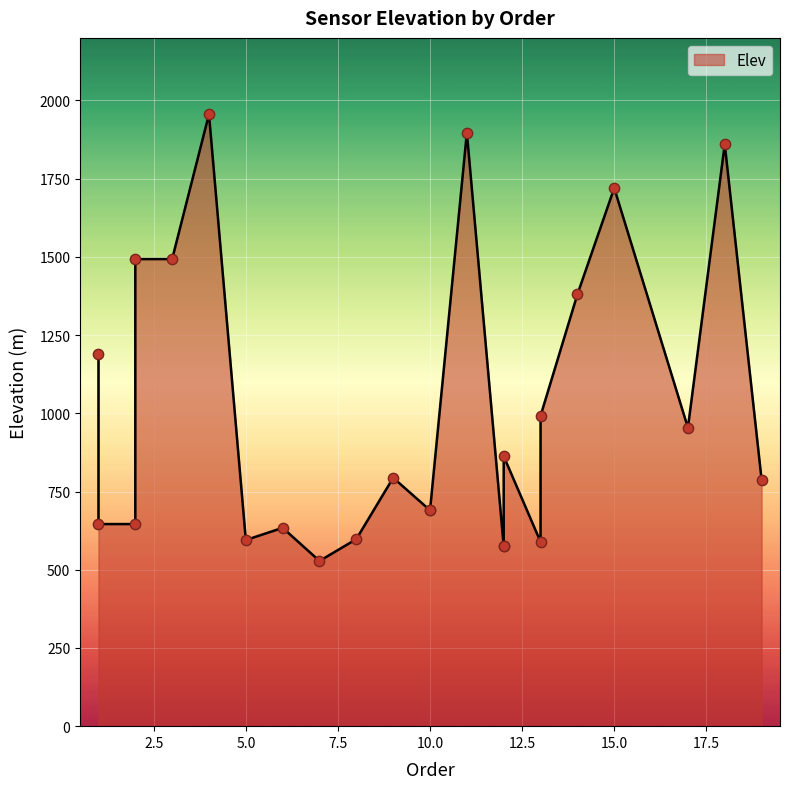

What is the change in value from S8 to S10?

+92